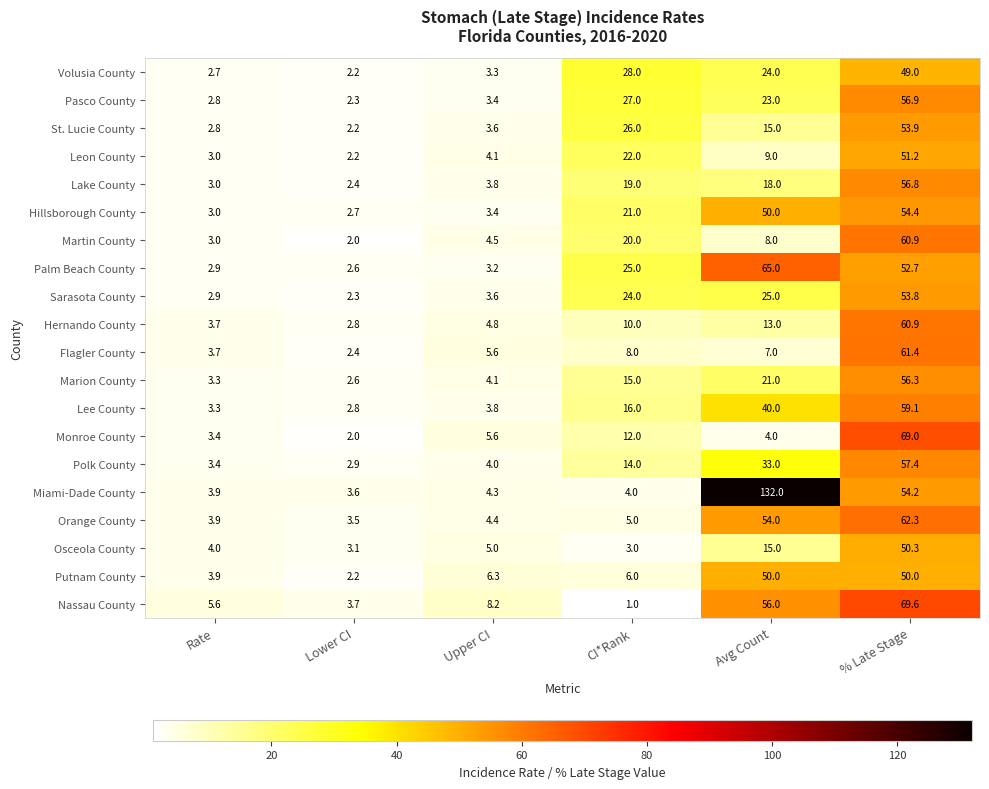

How many data points does each series have?

6